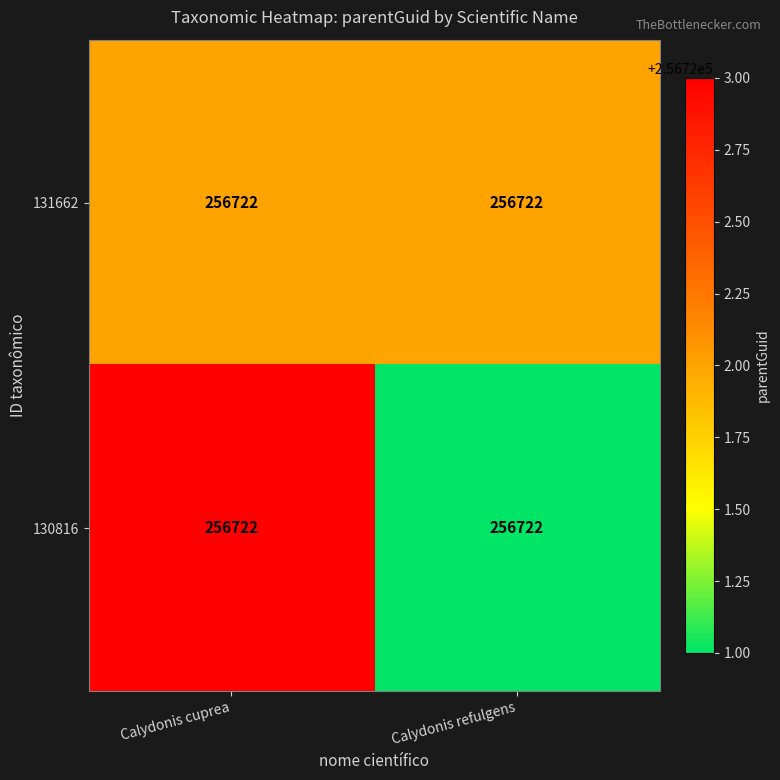

Reading left to right, list all the values displayed in this chart.

131662: Calydonis cuprea=256722	Calydonis refulgens=256722
130816: Calydonis cuprea=256722	Calydonis refulgens=256722